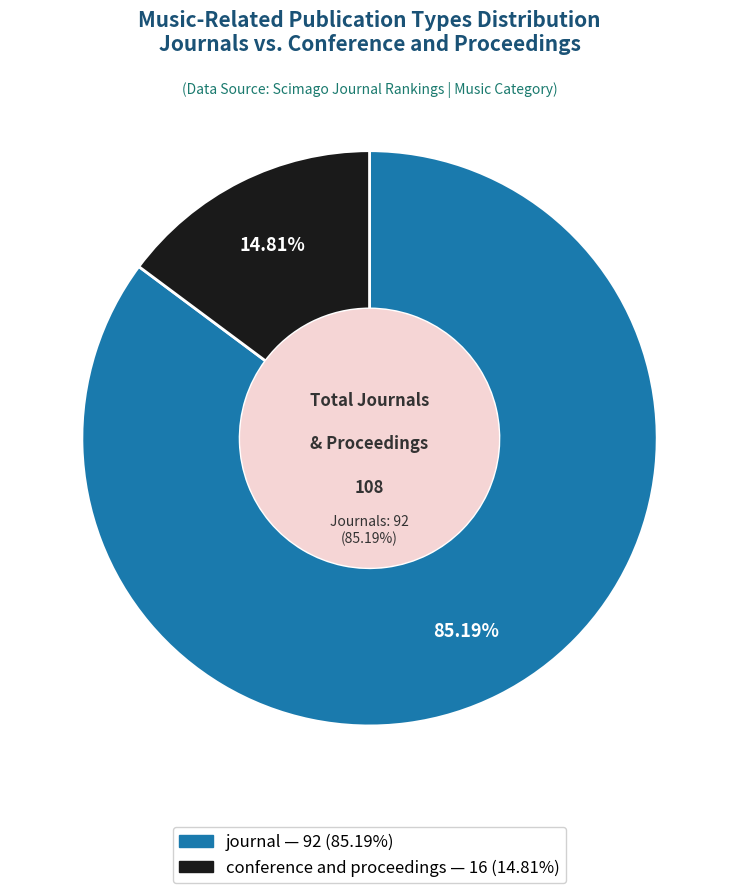

How many segments does this pie chart have?

2